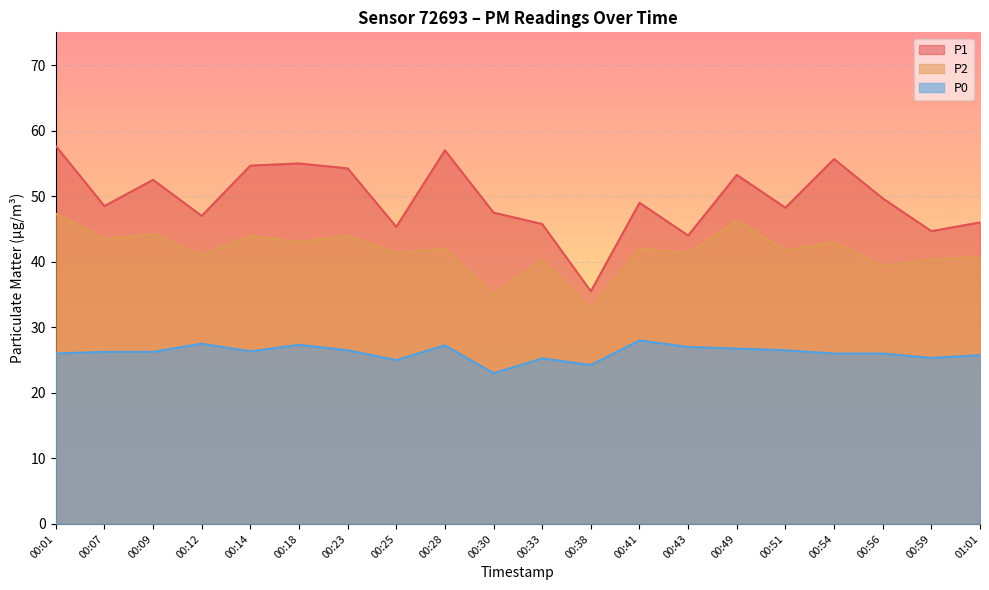

What are all the series names shown in the legend?

P1, P2, P0